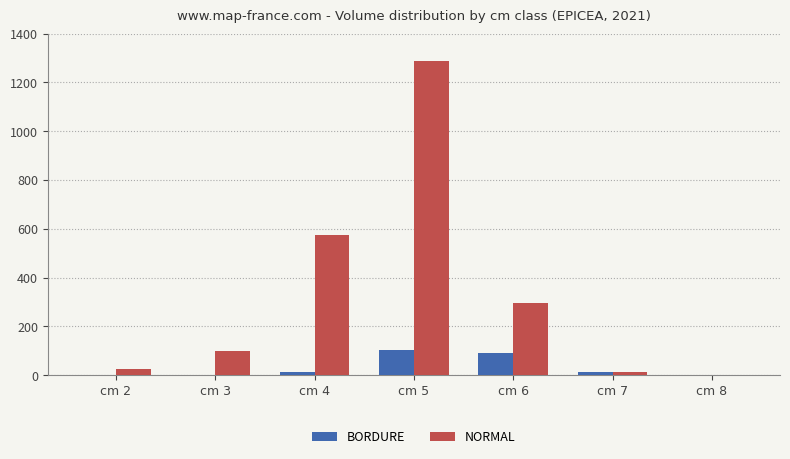

Is the value of BORDURE at cm 4 greater than the value of NORMAL at cm 6?

No